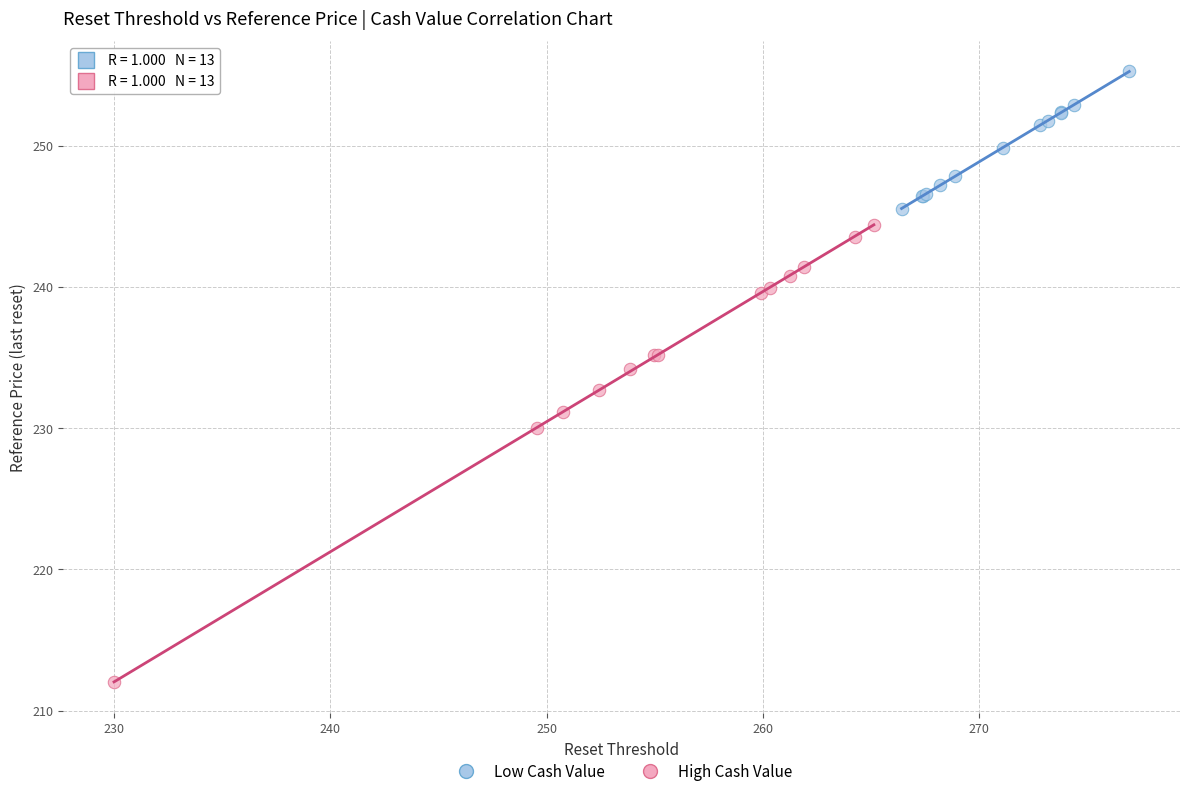

Which series reaches the minimum Y coordinate?

High Cash Value